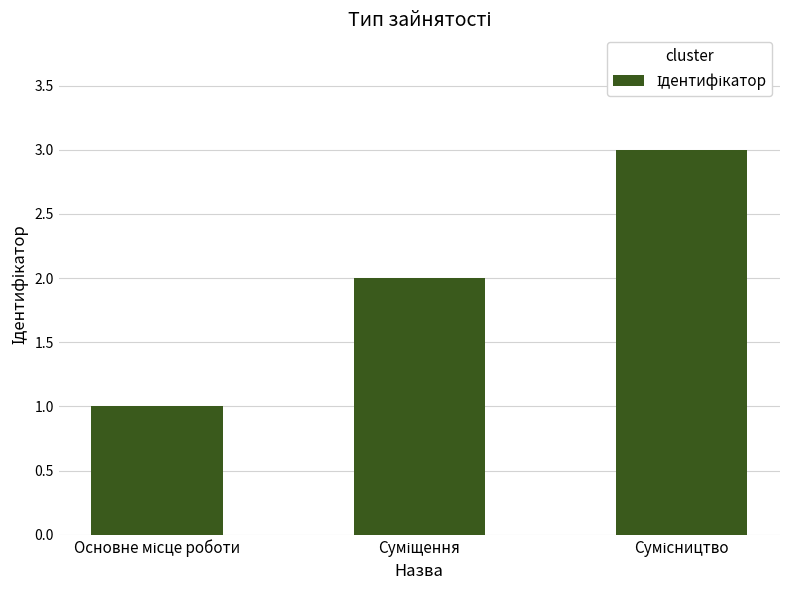

What is the sum of all values?

6